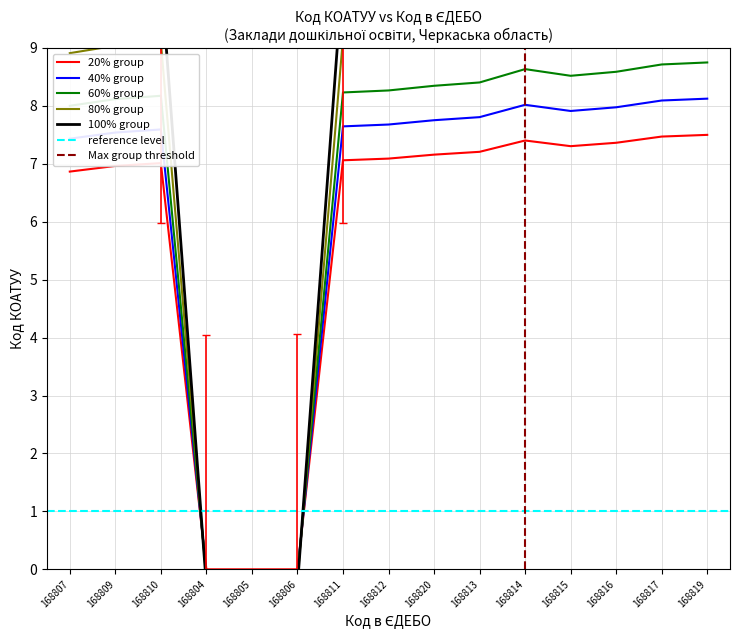

List the labels in order of value, smallest first.

168804, 168805, 168806, 168807, 168809, 168810, 168811, 168812, 168820, 168813, 168815, 168816, 168814, 168817, 168819